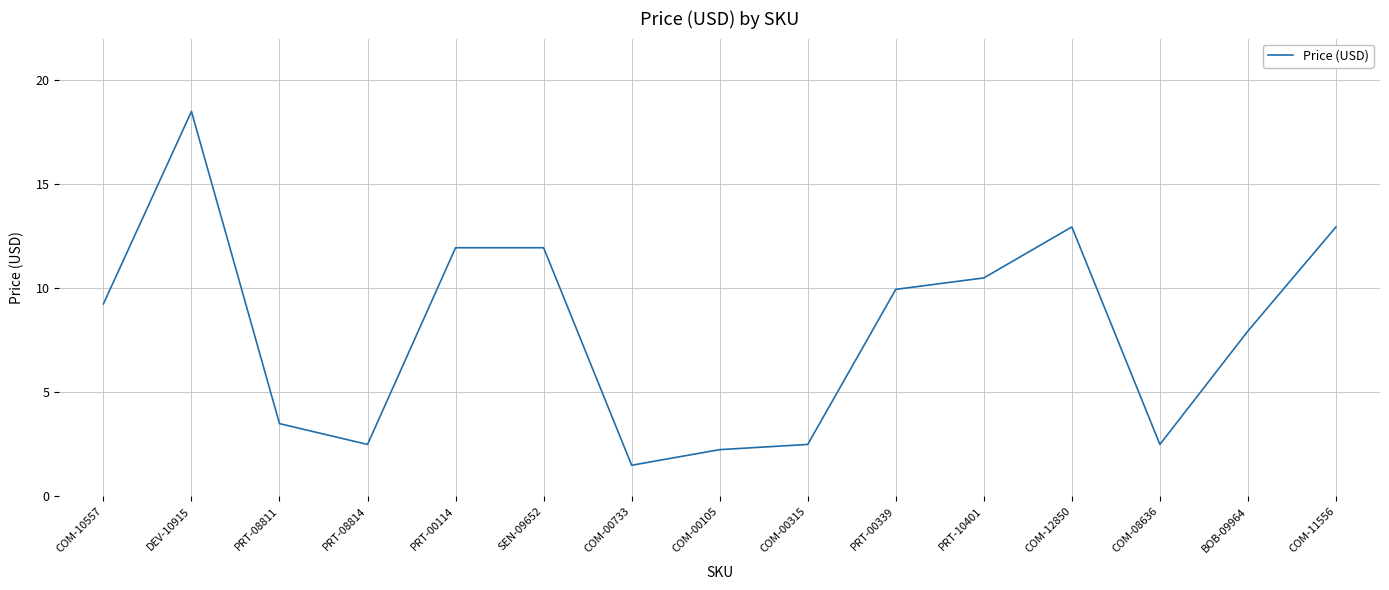

What position from the right is COM-00105?

8